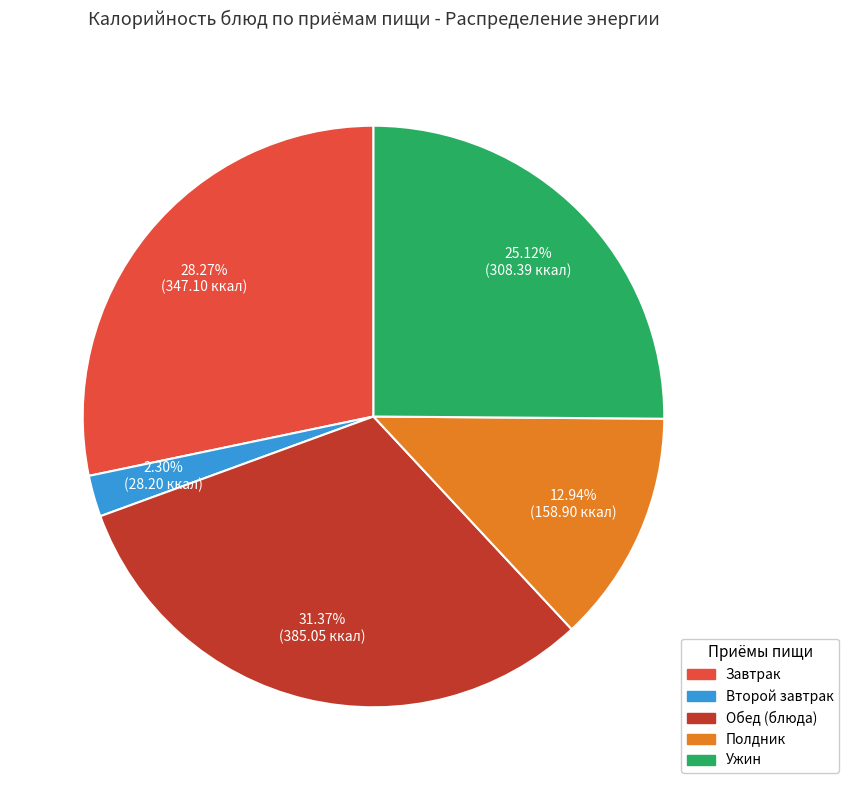

Does any single category account for the majority?

No